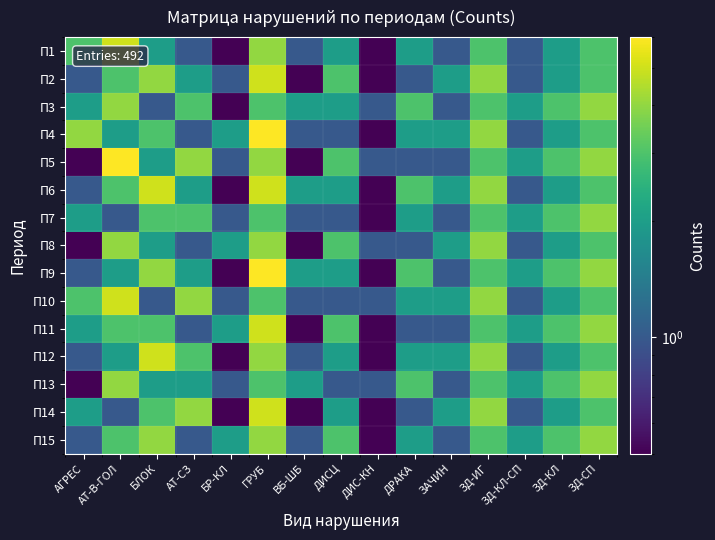

At how many categories does at least one series exceed 3?

7